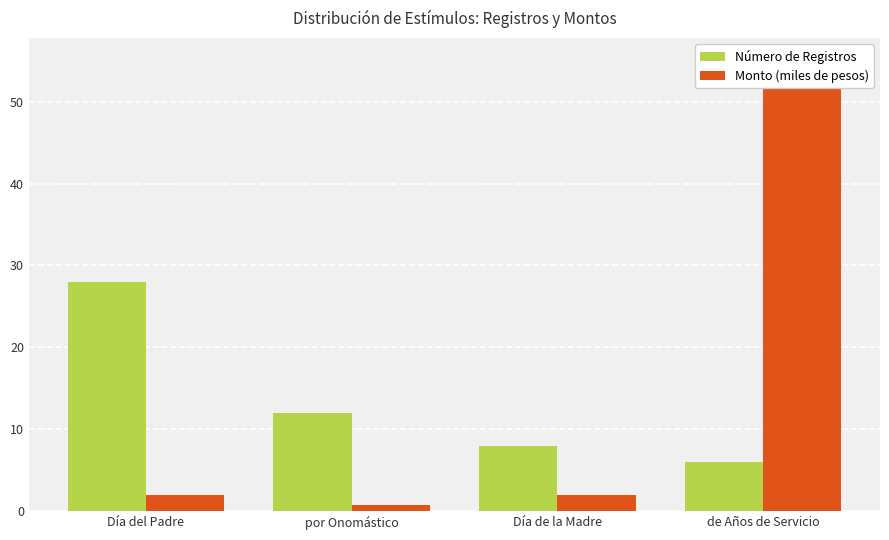

What is the value of the Número de Registros bar at the 4th from the left?

6.0